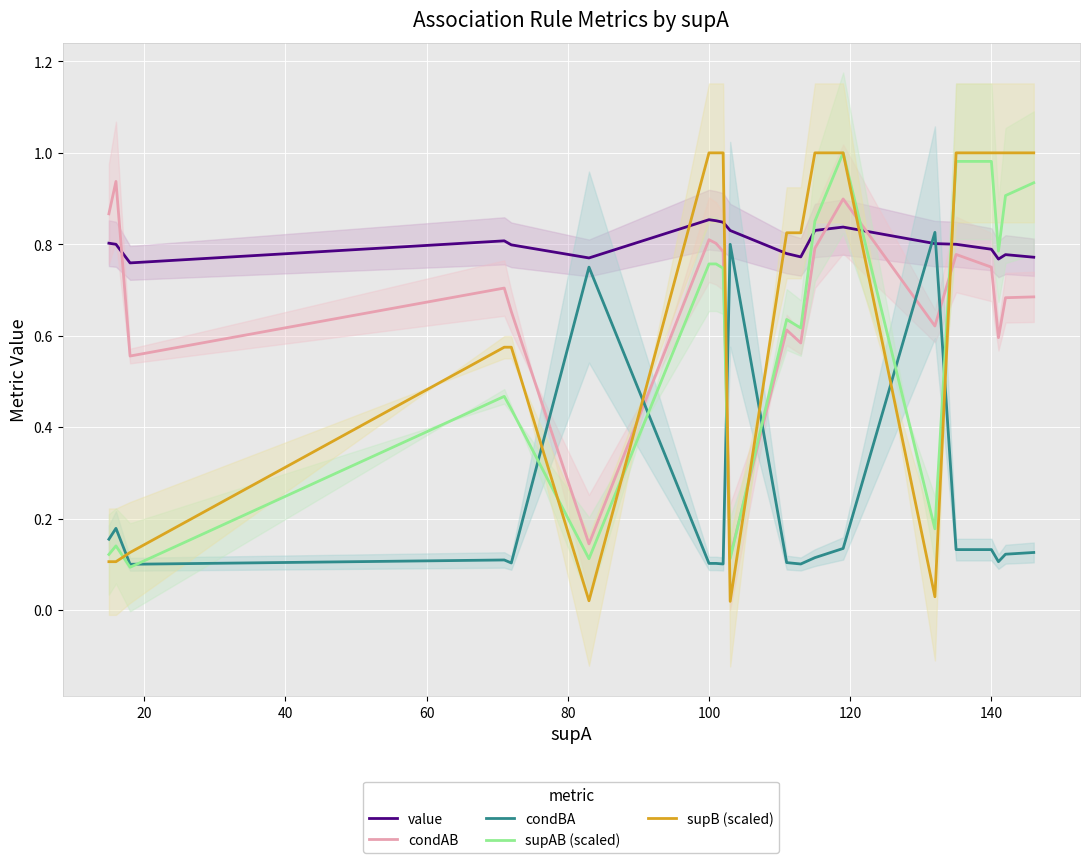

After their last crossing, which series has the higher values: supAB (scaled) or condAB?

supAB (scaled)